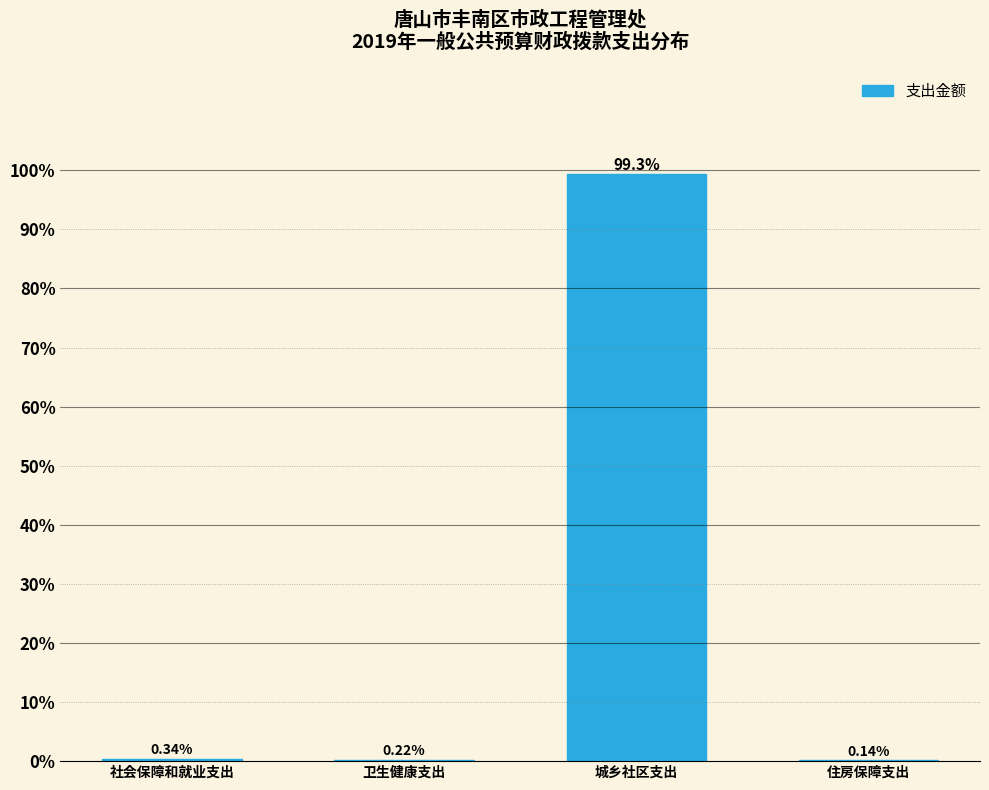

What is the change in value from 社会保障和就业支出 to 城乡社区支出?

+99.0